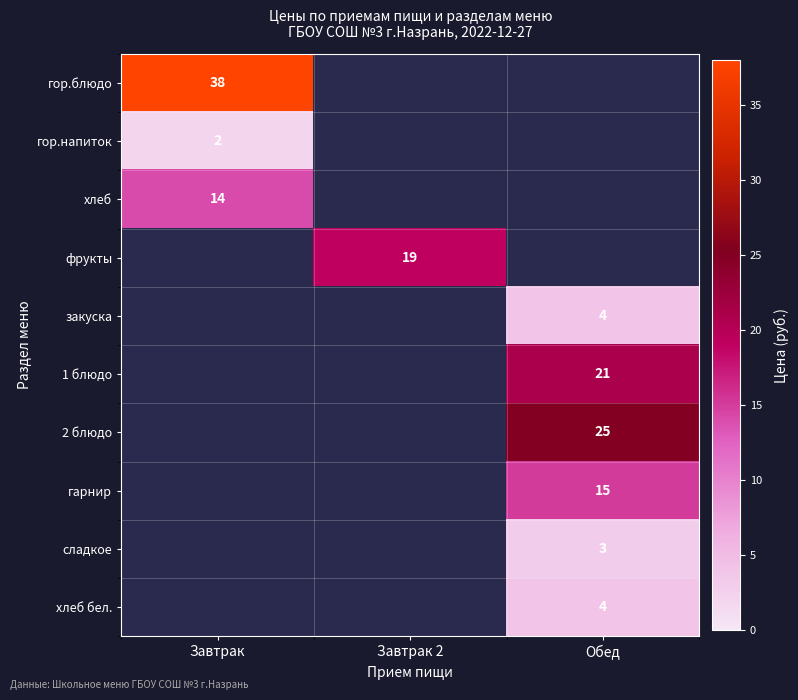

Is the value of гор.блюдо at Завтрак greater than the value of сладкое at Обед?

Yes